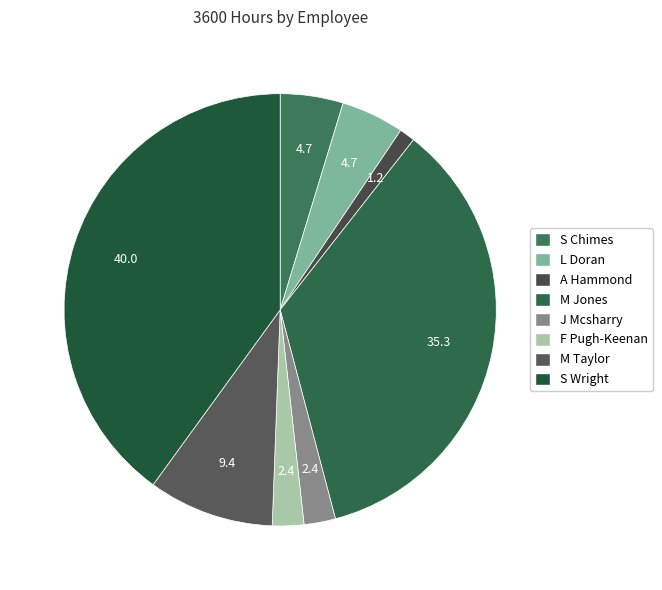

Which slice is the smallest?

A Hammond